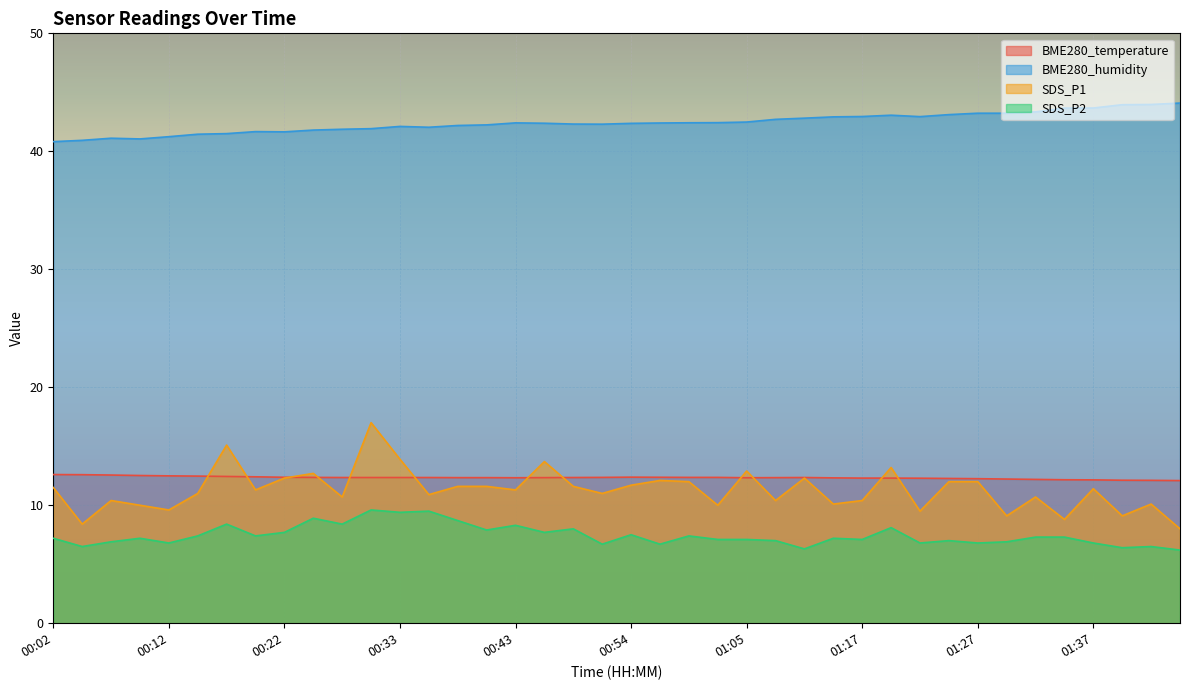

Where do SDS_P1 and BME280_temperature first cross each other?

00:15 and 00:17